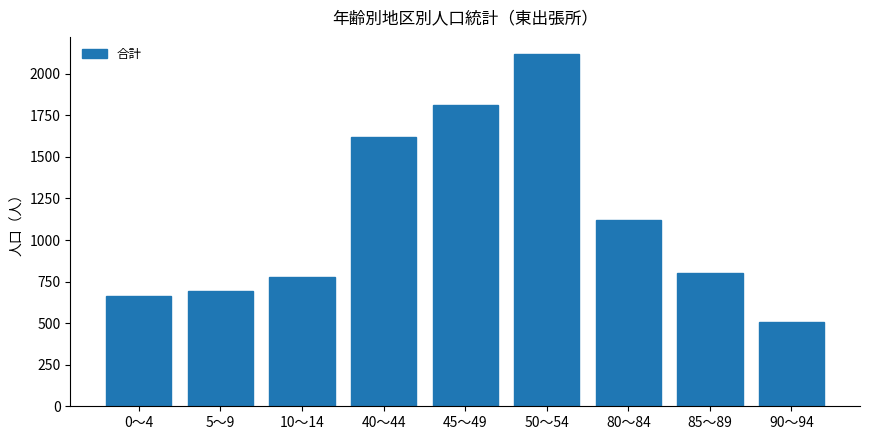

The value at 50～54 is 2116. True or false?

True